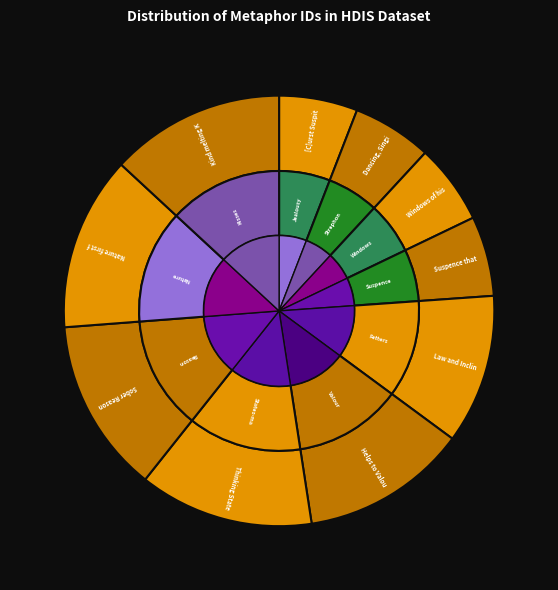

Does any single category account for the majority?

No